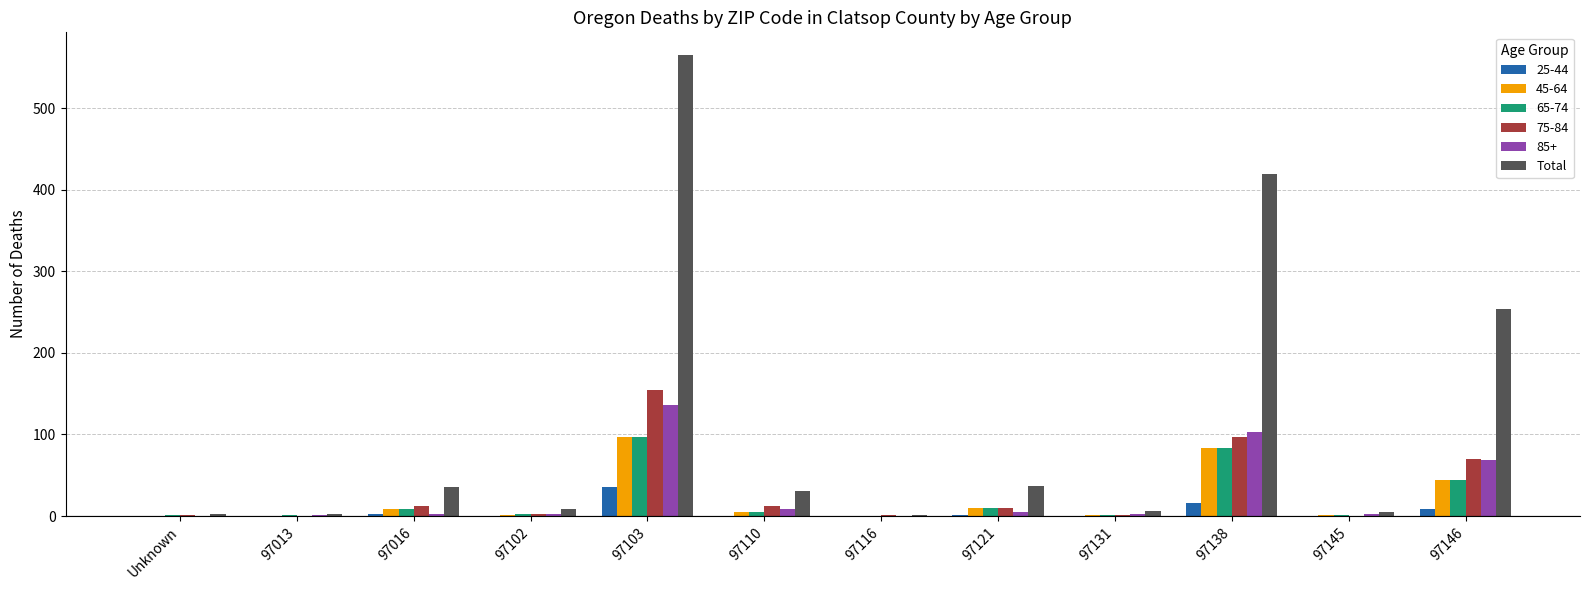

The value of 75-84 at 97146 is 126. True or false?

False